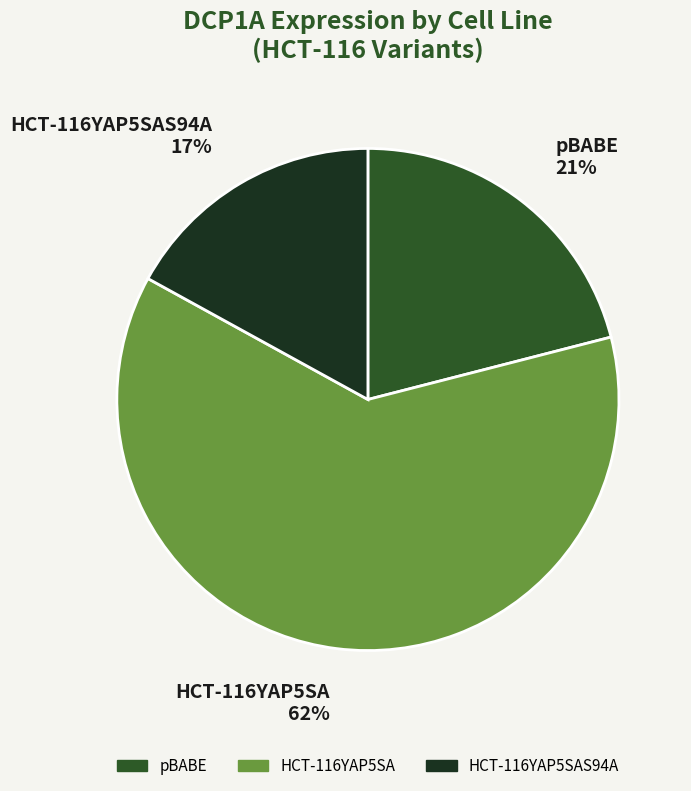

The pBABE 21% slice represents 28% of the pie. True or false?

False